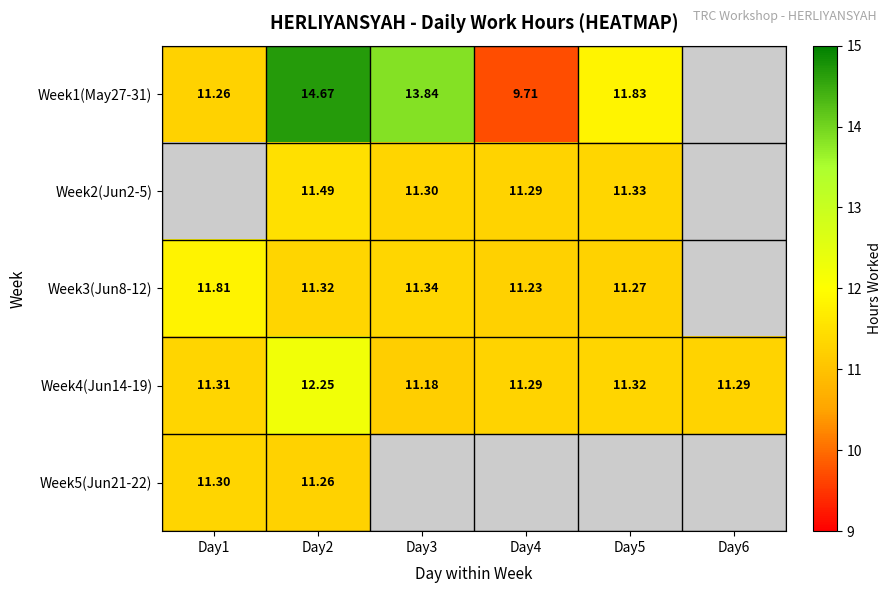

Which category has the highest value in the Week4(Jun14-19) series?

Day2